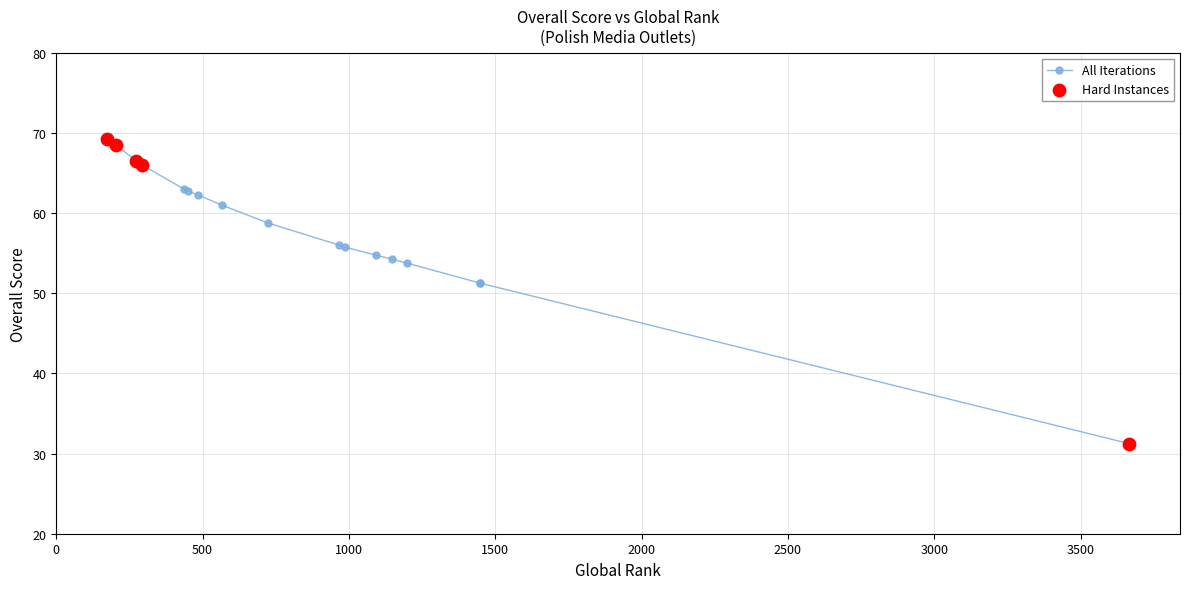

Approximately how many times larger is the value at 449 compared to 1147?

1.2